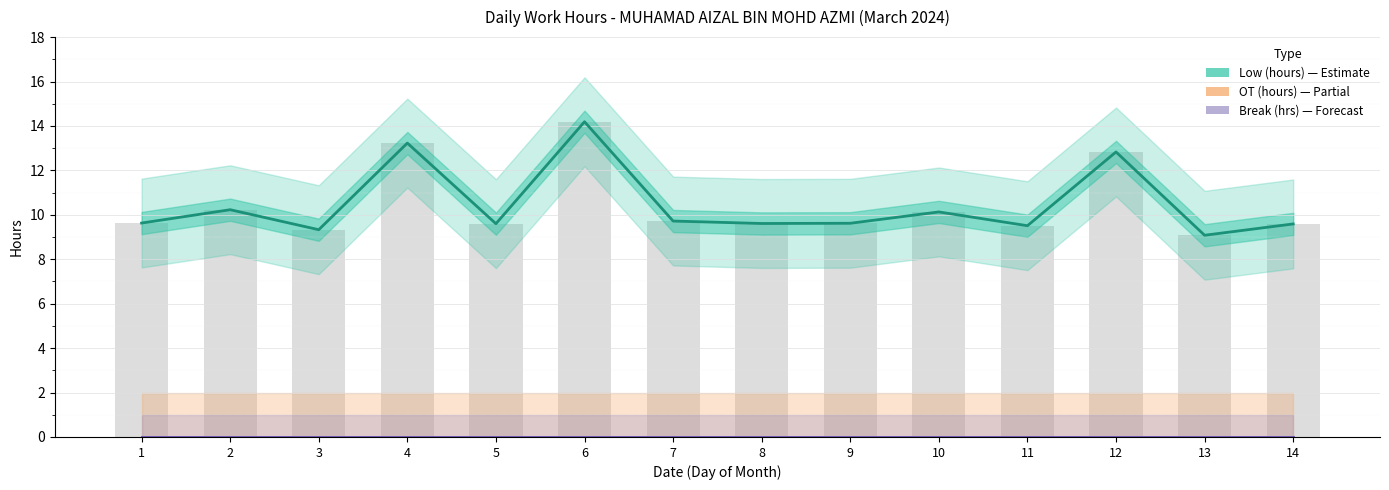

Which label corresponds to the smallest value in the chart?

1